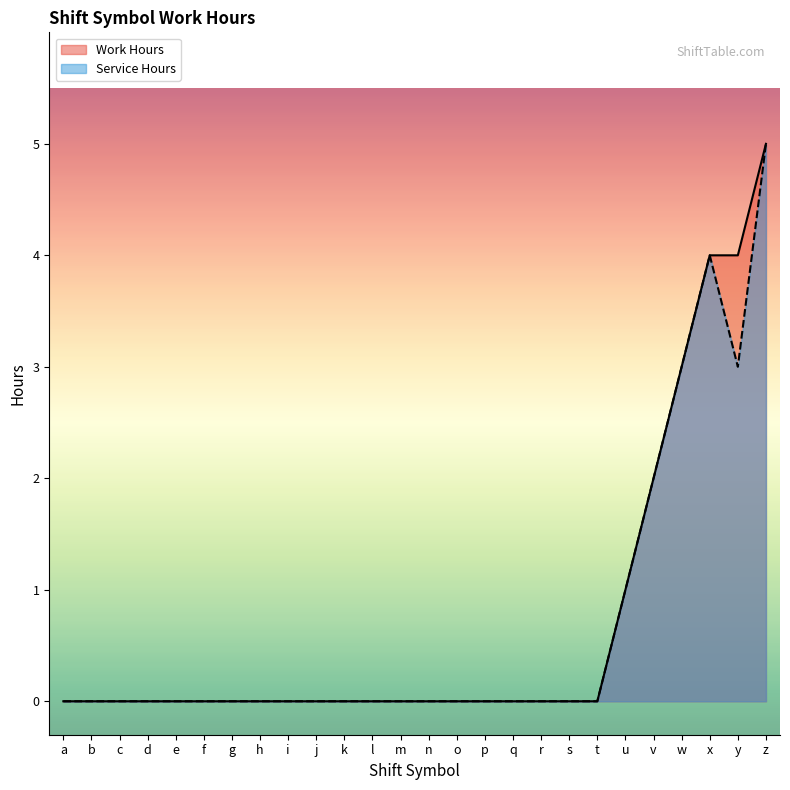

At how many categories does at least one series exceed 4?

1